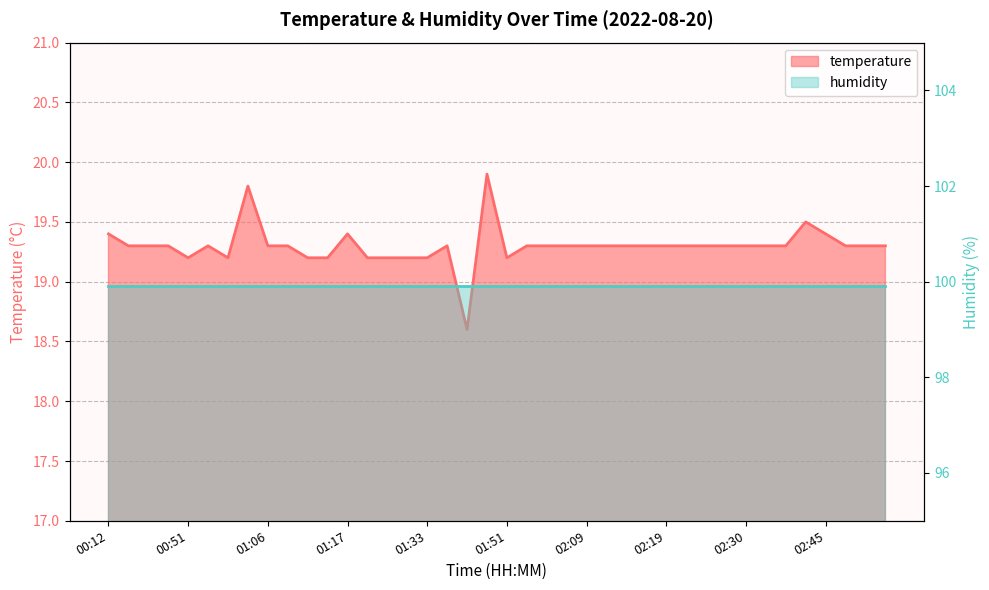

How many interior local valleys (lower than both neighbors) does the data have?

4